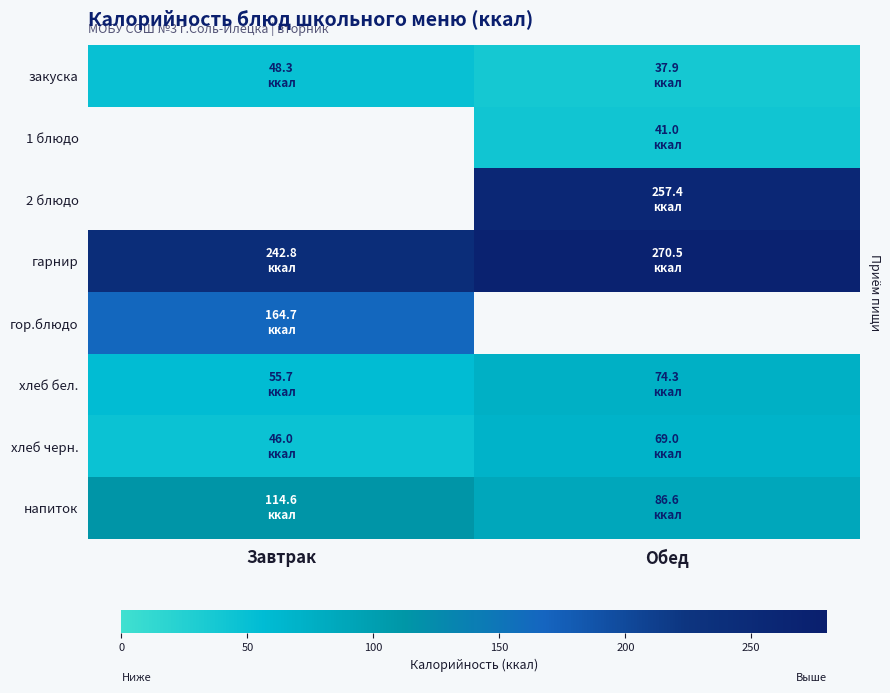

Which has a higher value, Завтрак or Обед?

Завтрак